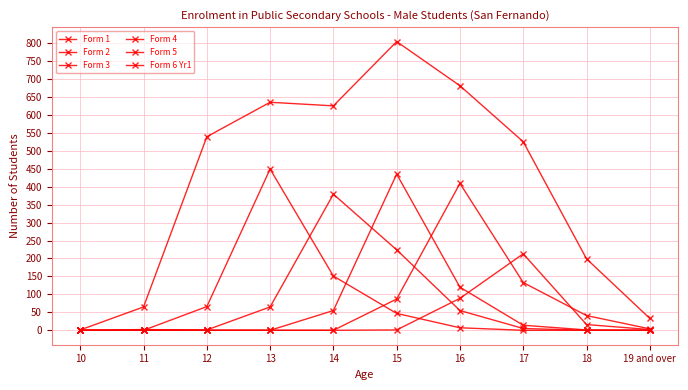

How many data points in Form 3 are less than 5?

5